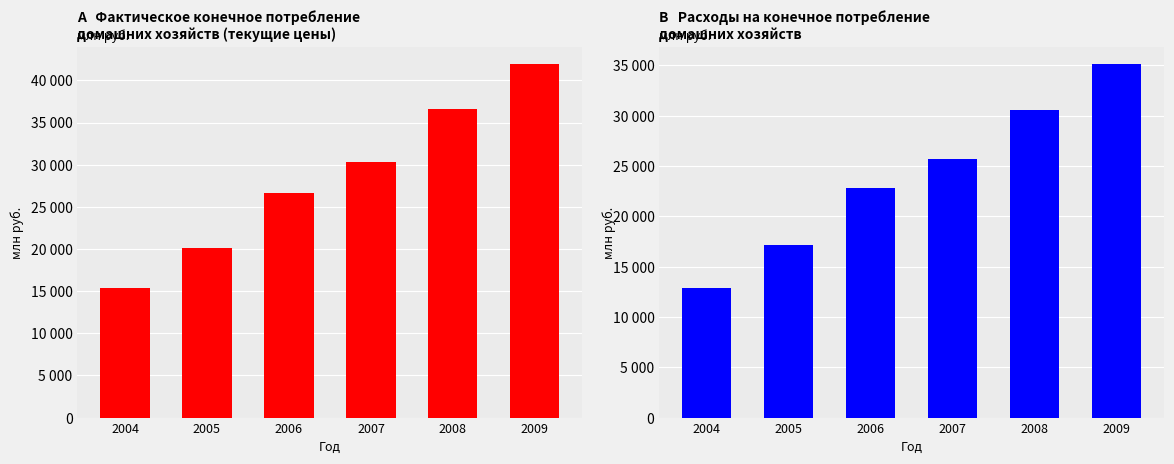

How many data points in Фактическое конечное потребление домашних хозяйств (текущие цены) are less than 30371?

3